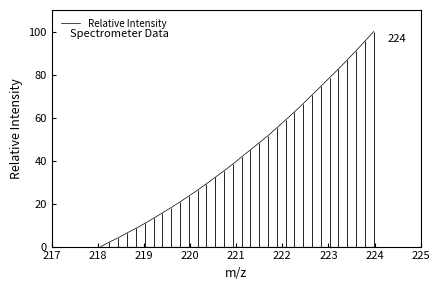

What is the highest value of the Relative Intensity series?

100.0